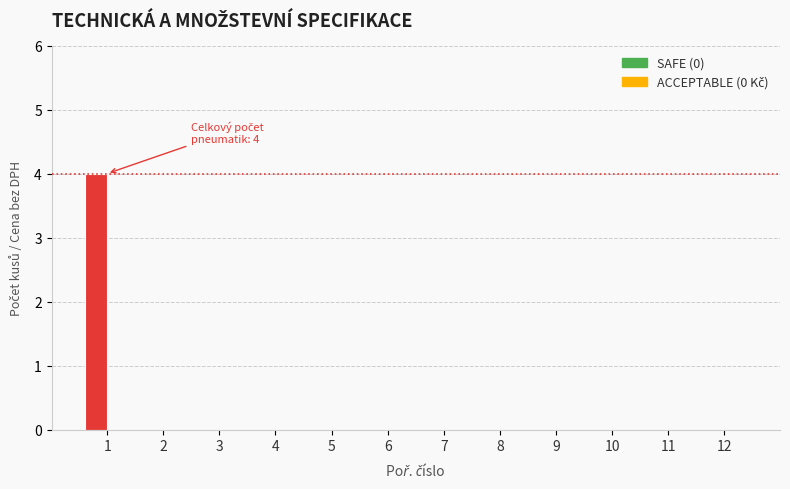

What is the change in value from 1 to 7?

-4